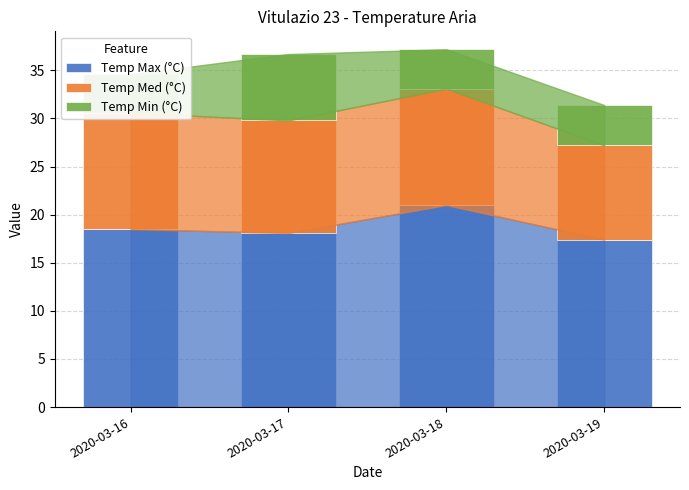

What is the average value of the Temp Min (°C) series?

4.8